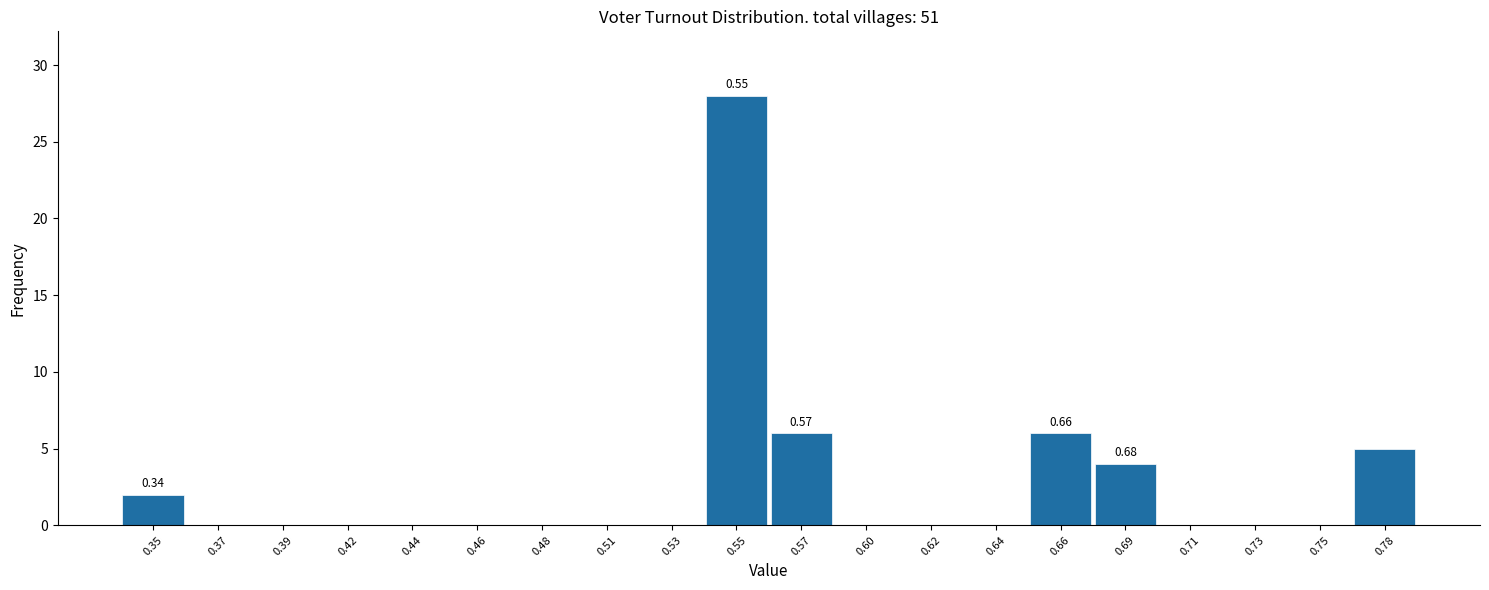

Over which range of the x-axis is the bar tallest?

0.540 to 0.565